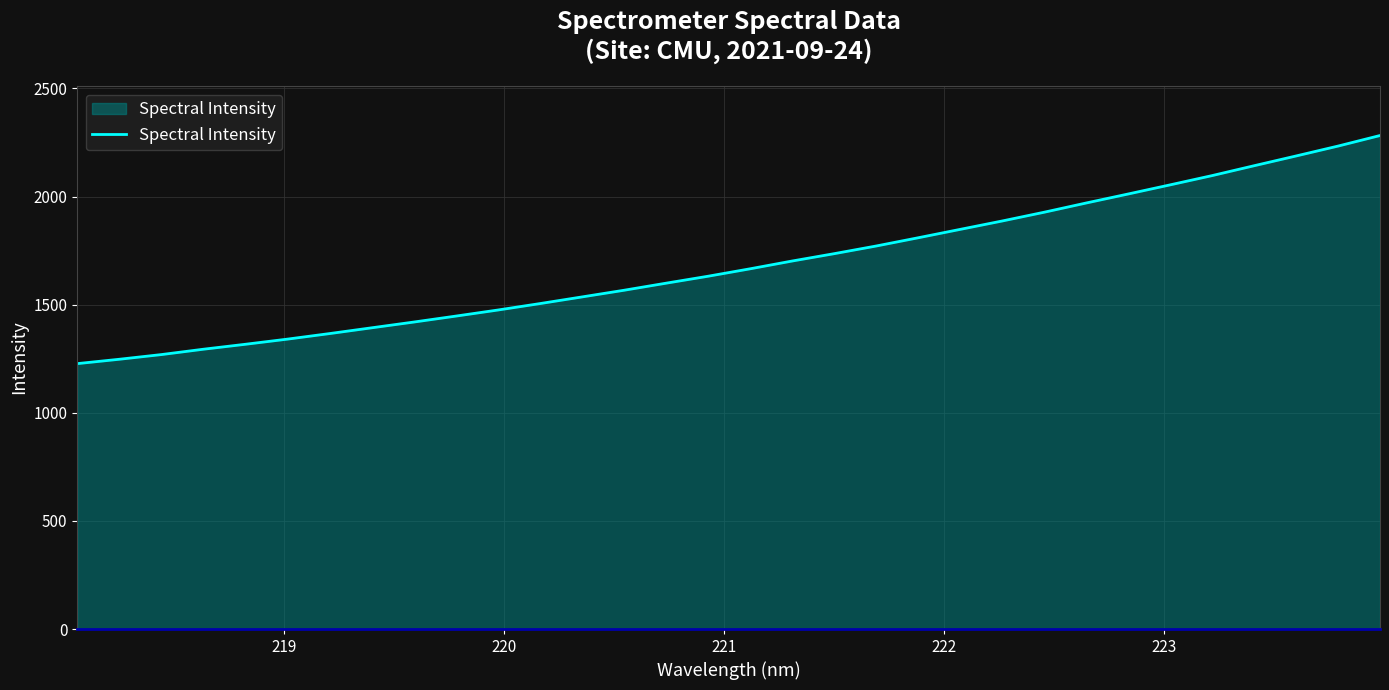

What is the minimum value shown in the chart?

1227.4